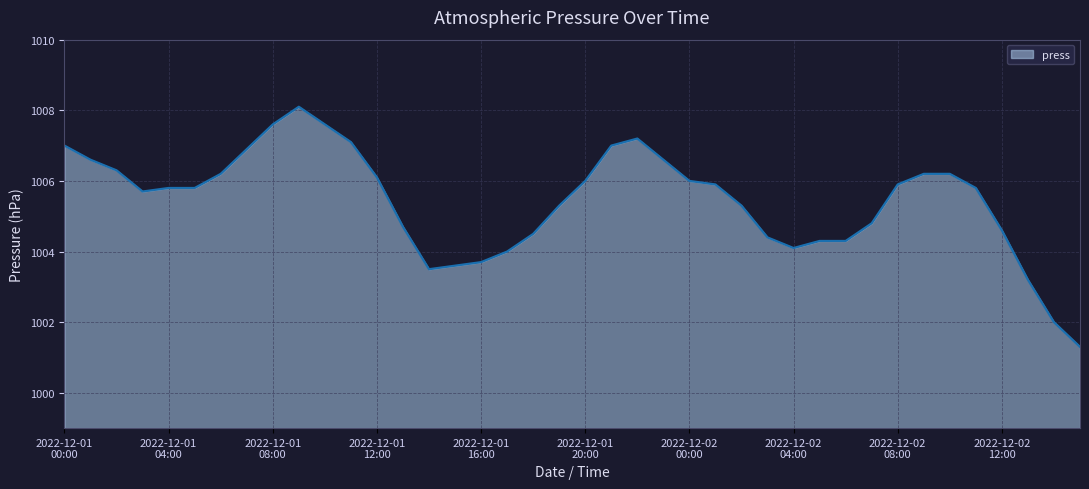

What is the smallest value displayed?

1001.3